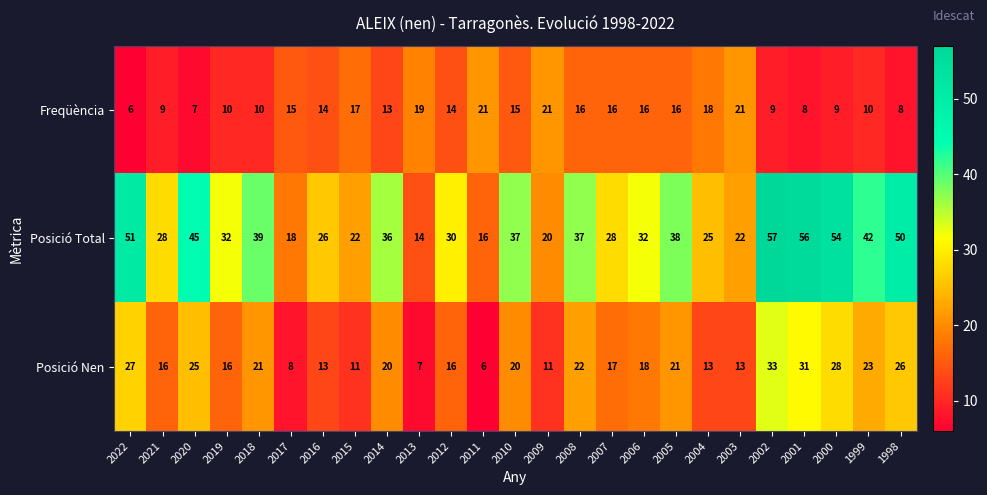

What is the difference between the maximum and minimum values in the Freqüència series?

15